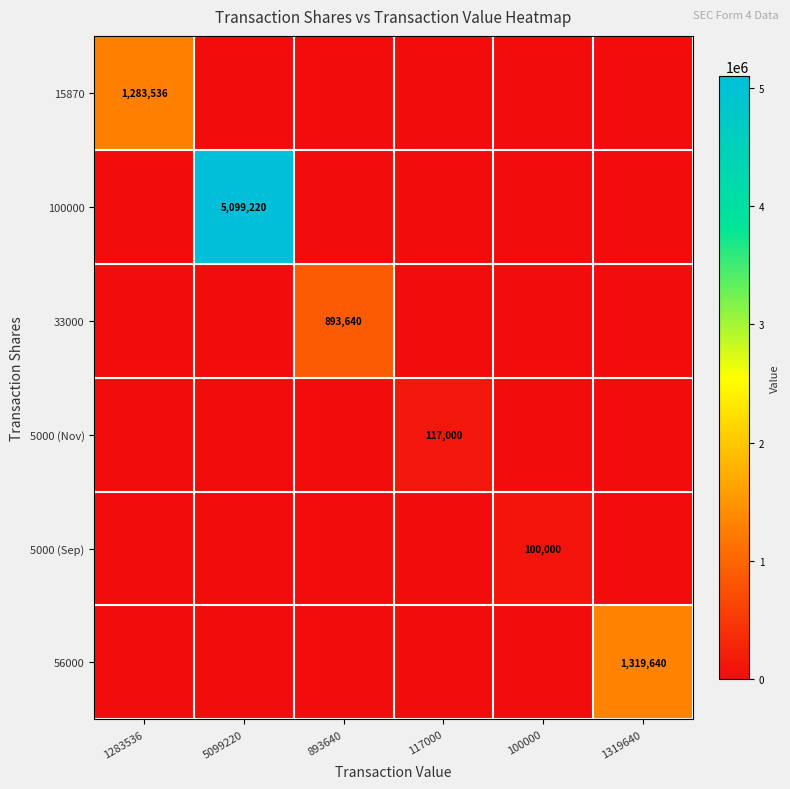

At which category is the sum across all series the highest?

5099220